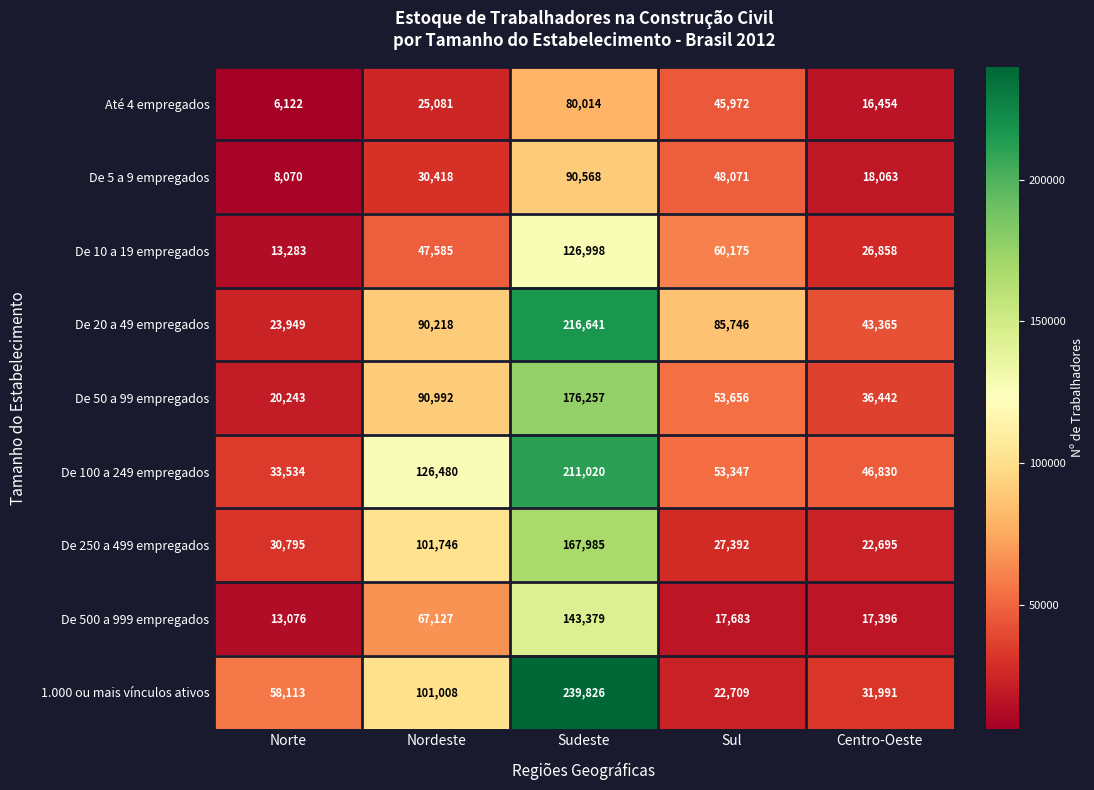

List the series in order of their peak value, highest first.

1.000 ou mais vínculos ativos, De 20 a 49 empregados, De 100 a 249 empregados, De 50 a 99 empregados, De 250 a 499 empregados, De 500 a 999 empregados, De 10 a 19 empregados, De 5 a 9 empregados, Até 4 empregados